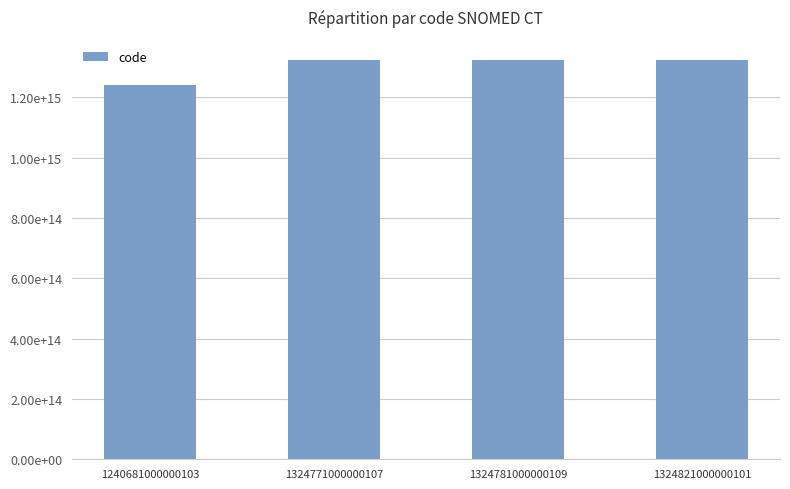

Reading right to left, list all the values displayed in this chart.

1324821000000101=1324821000000101	1324781000000109=1324781000000109	1324771000000107=1324771000000107	1240681000000103=1240681000000103